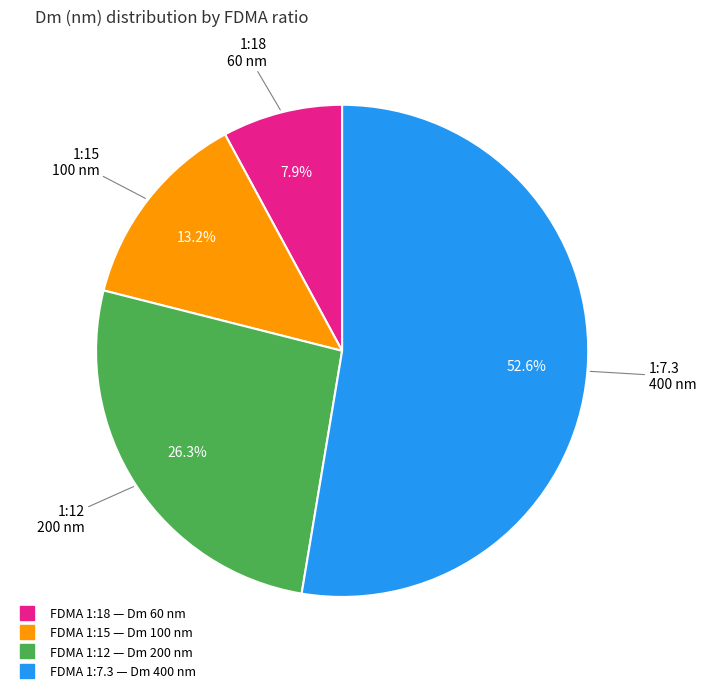

Is there any slice that represents more than half of the pie?

Yes